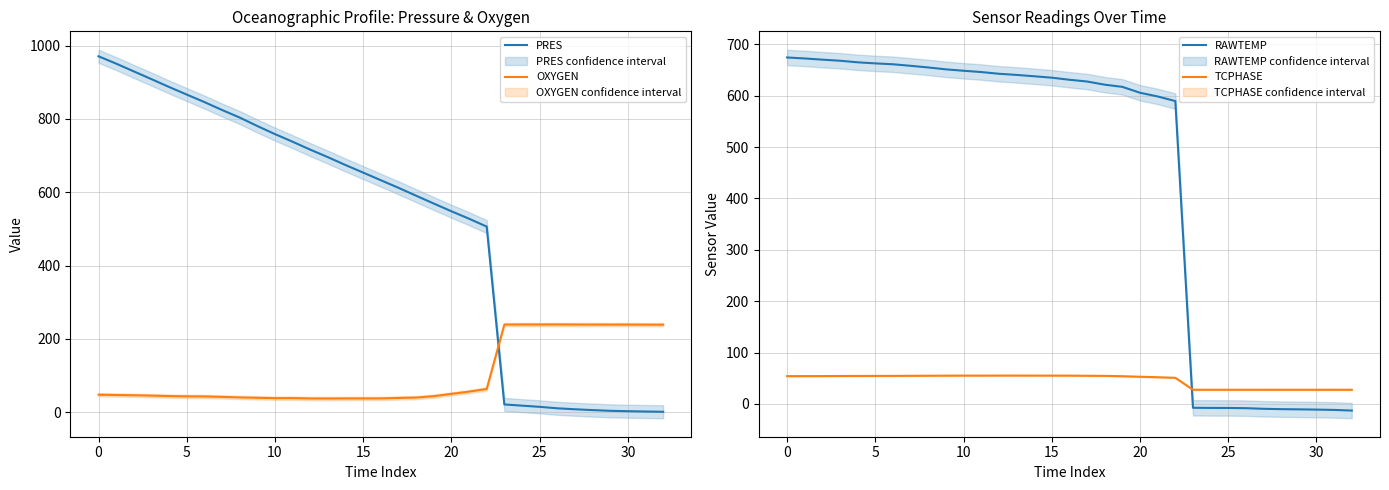

At which category does OXYGEN reach its first local peak?

11